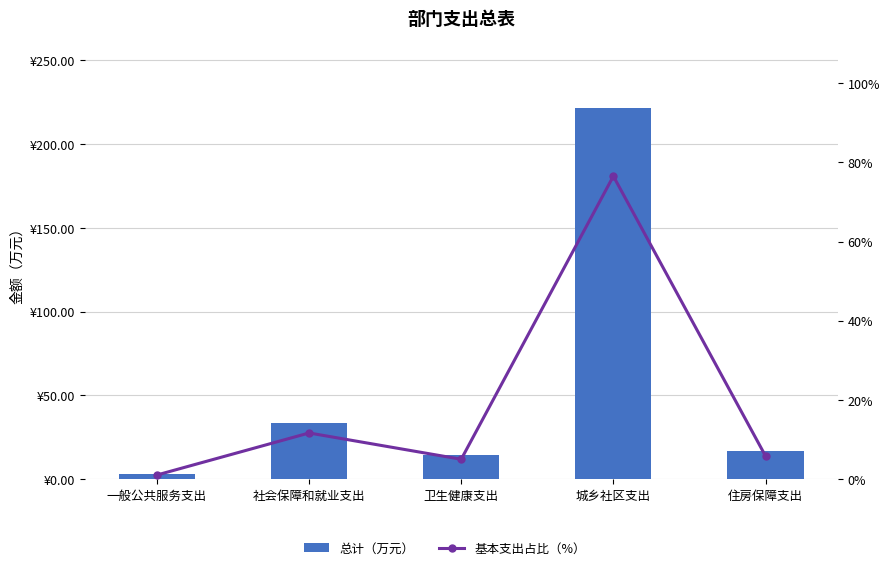

Is it true that 总计（万元） equals 21.5 at 卫生健康支出?

False